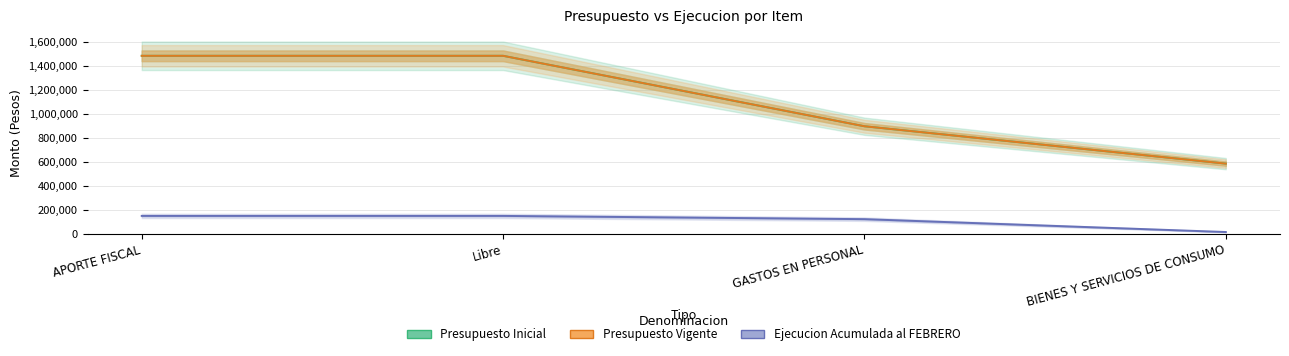

The value of Presupuesto Inicial at BIENES Y SERVICIOS DE CONSUMO is 586553. True or false?

True